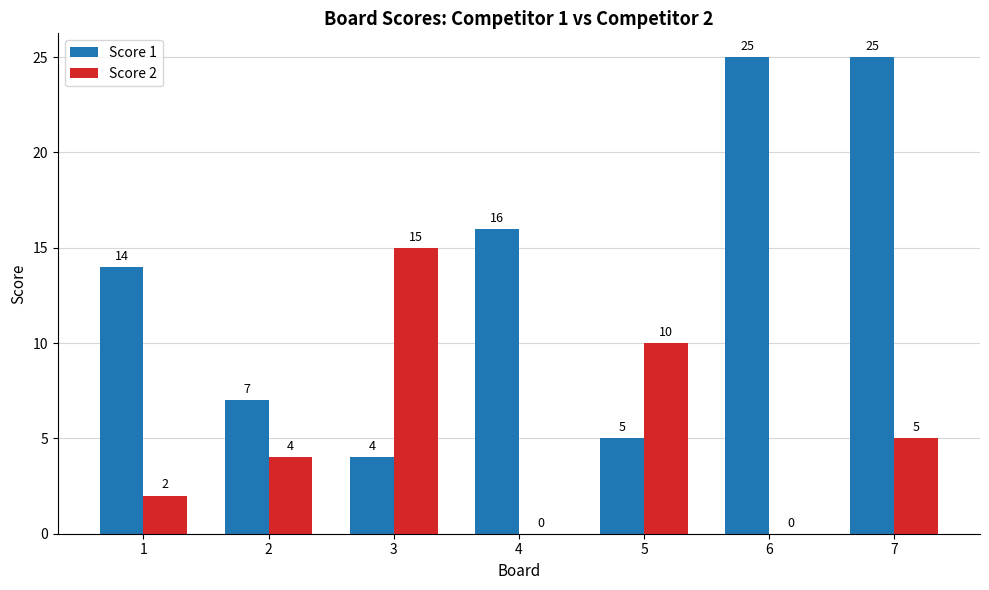

What value does the Score 2 series have at 7?

5